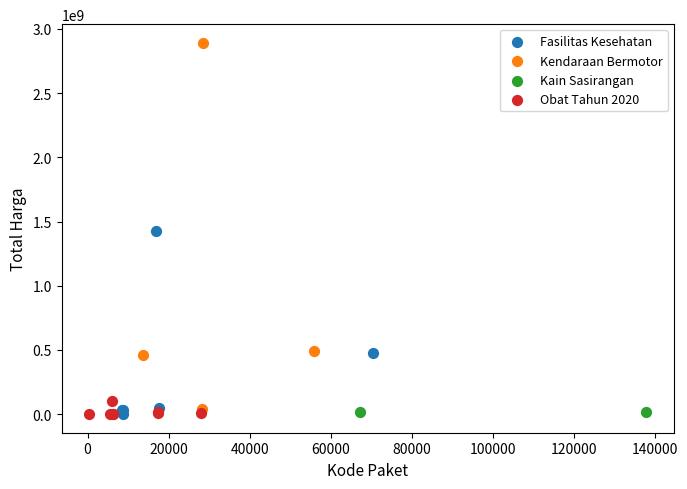

What are all the series names shown in the legend?

Fasilitas Kesehatan, Kendaraan Bermotor, Kain Sasirangan, Obat Tahun 2020